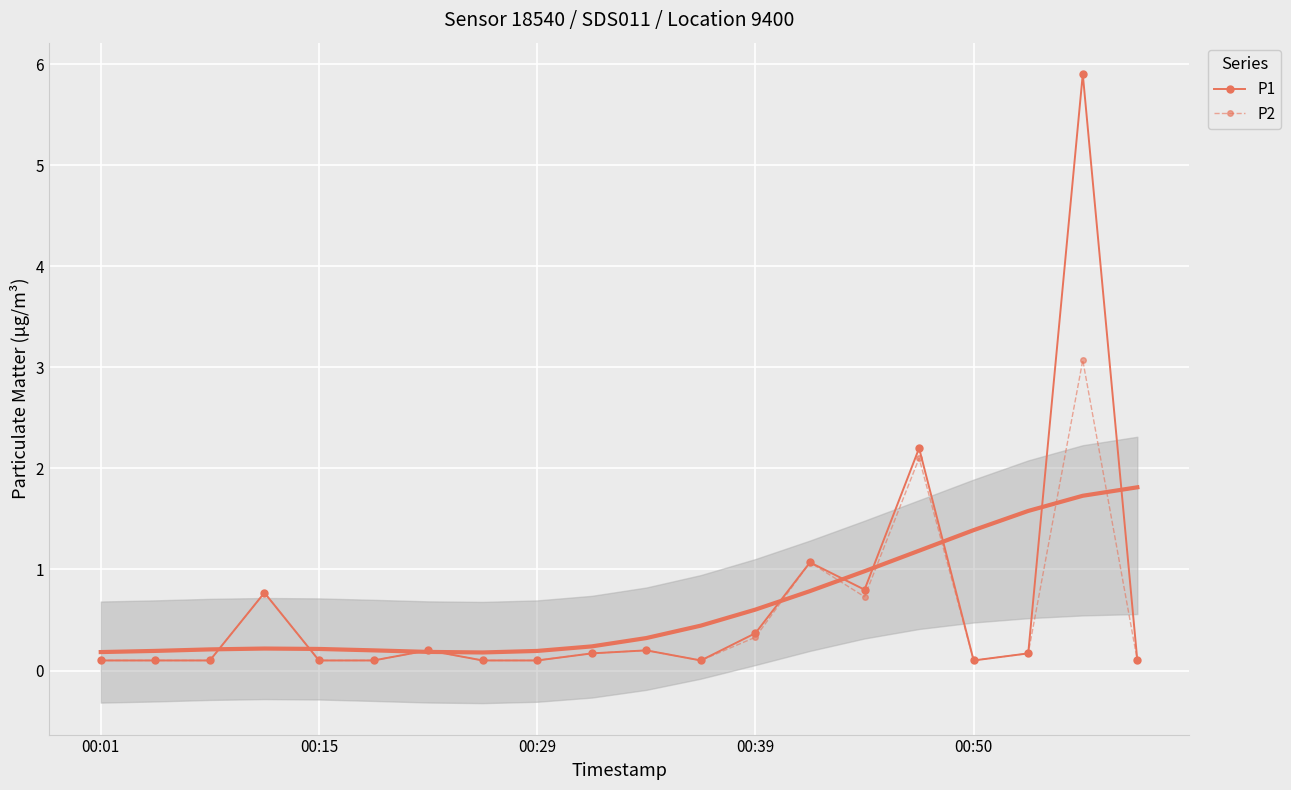

What is the greatest value displayed?

5.9